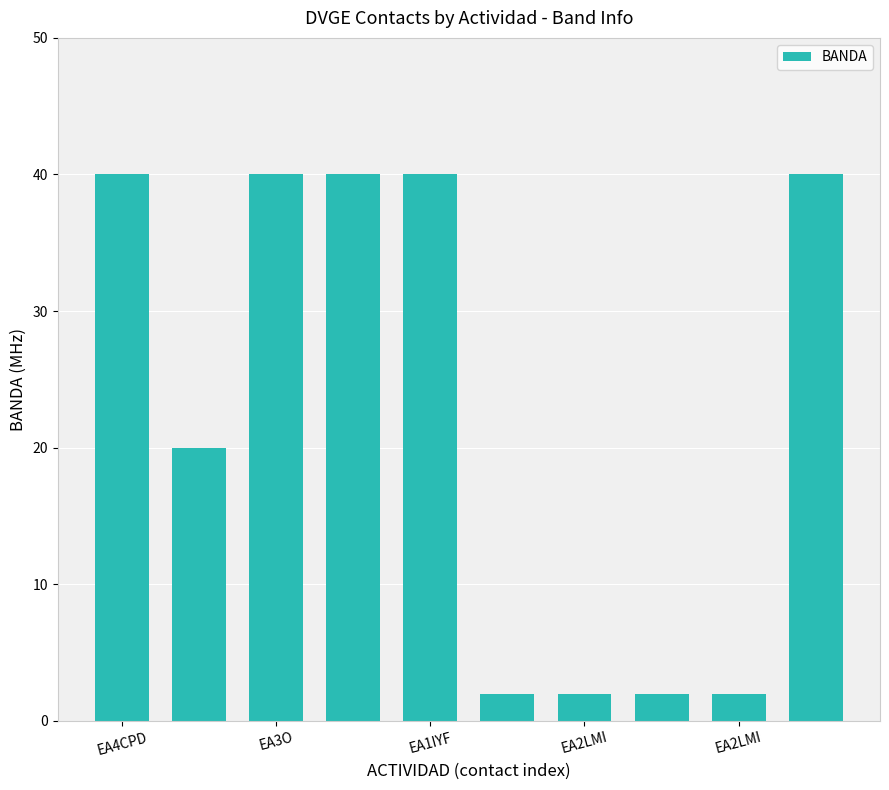

What is the maximum value shown in the chart?

40